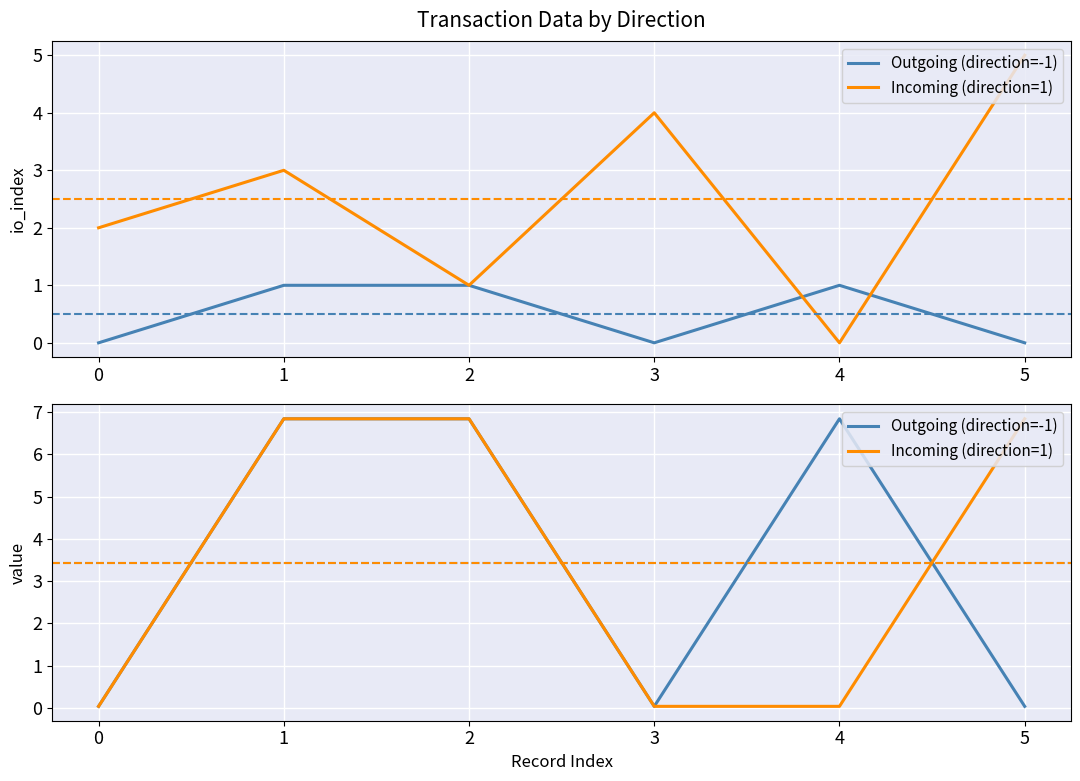

Between which two adjacent categories do Outgoing (direction=-1) and Incoming (direction=1) first intersect?

4 and 5